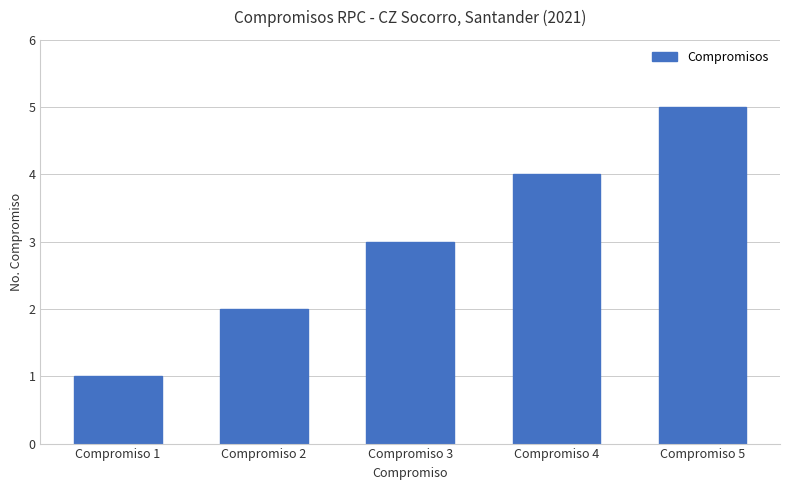

The value at Compromiso 3 is 3. True or false?

True